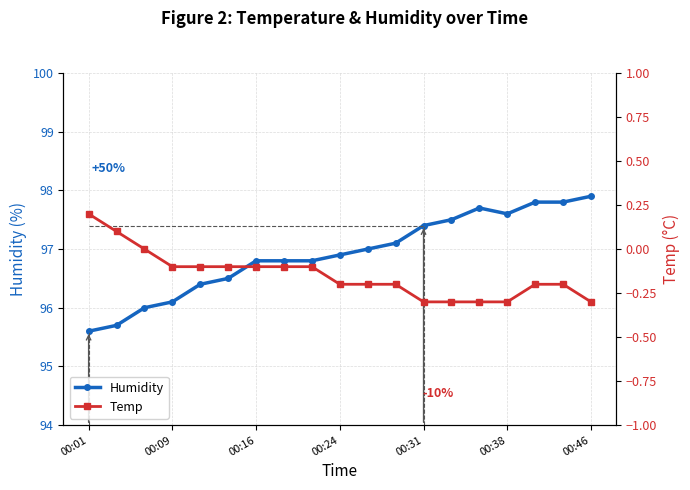

How many lines are shown in the chart?

2